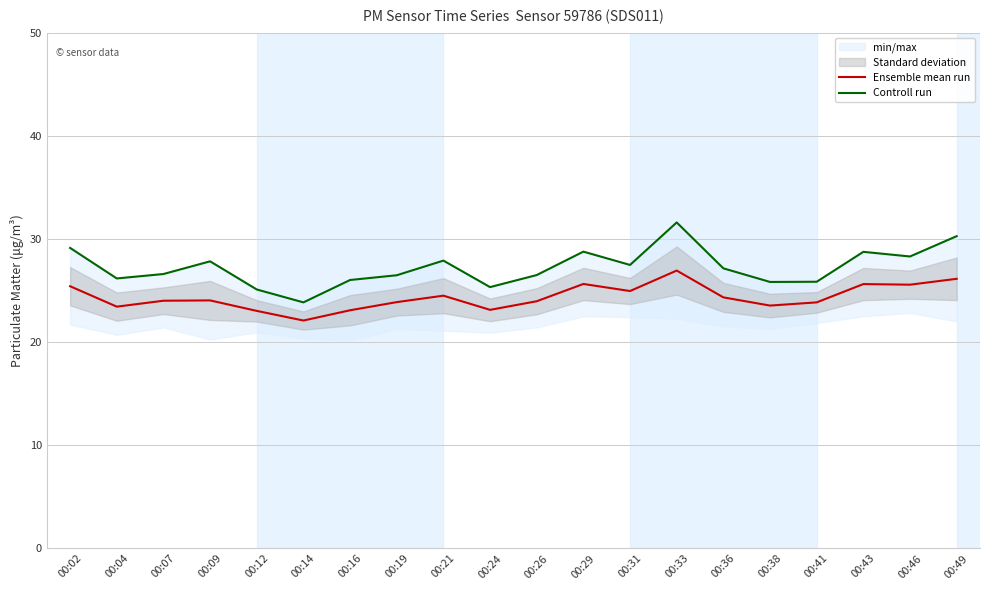

At which label does Ensemble mean run first exceed 24?

00:02